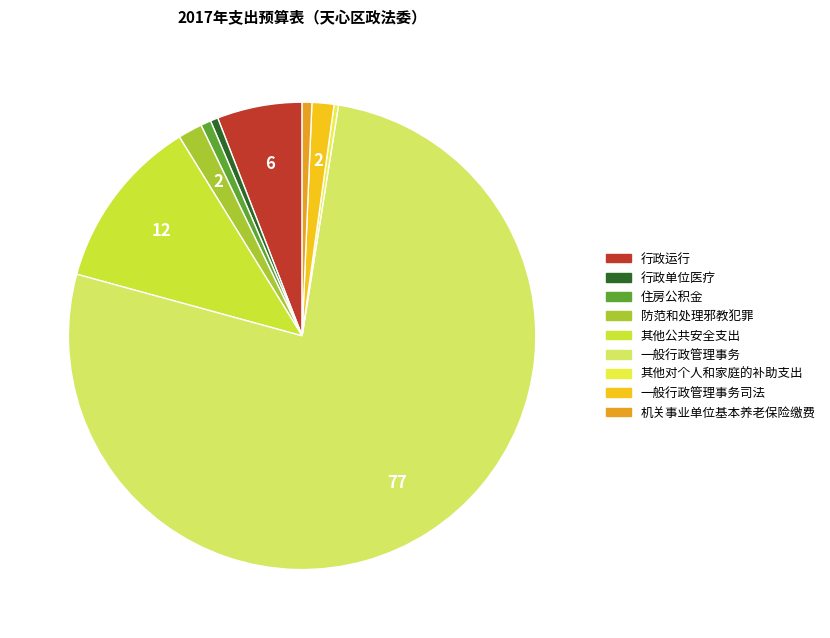

How many segments does this pie chart have?

9